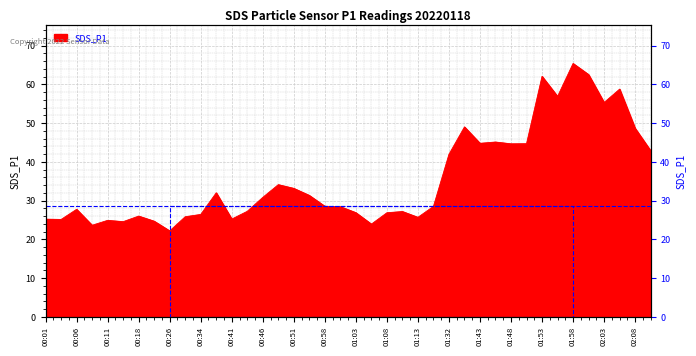

How many interior local peaks (higher than both neighbors) does the data have?

11